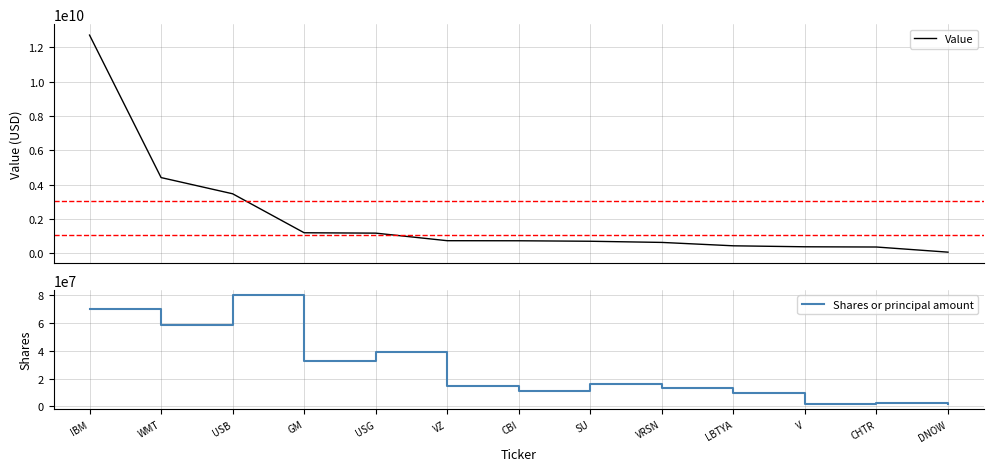

The value of Value at SU is 701619000. True or false?

True